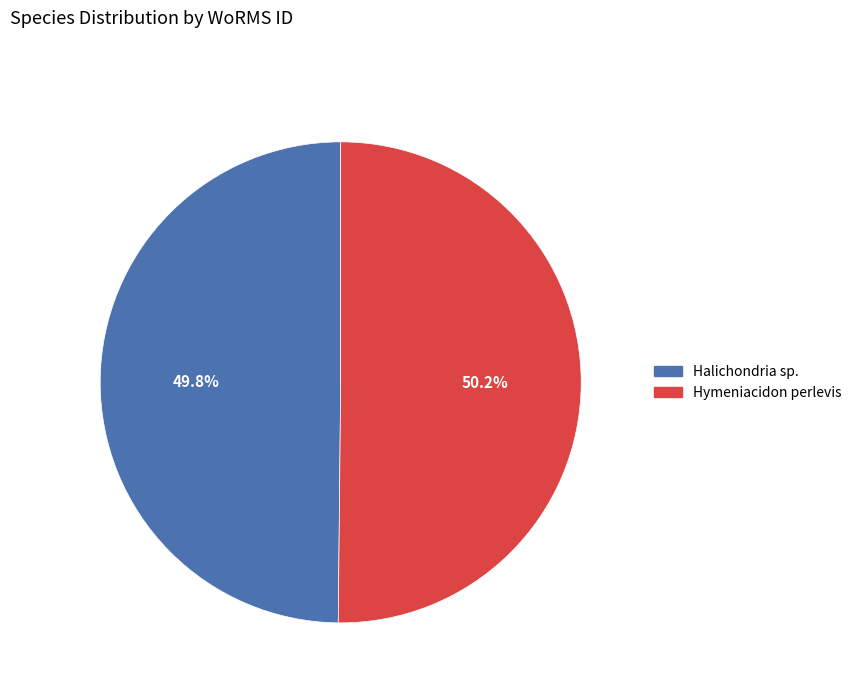

To the nearest percent, what is the combined percentage of Hymeniacidon perlevis and Halichondria sp.?

100%